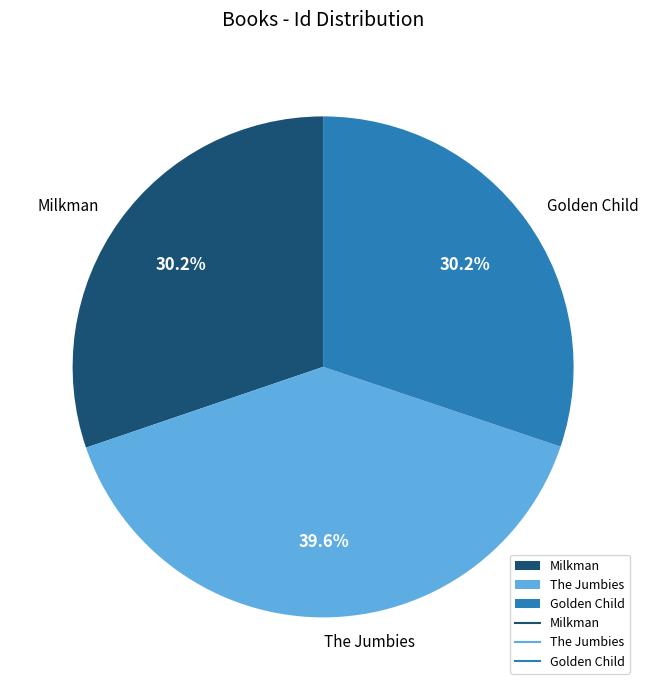

Combined, what portion of the pie is The Jumbies and Milkman?

69.8%